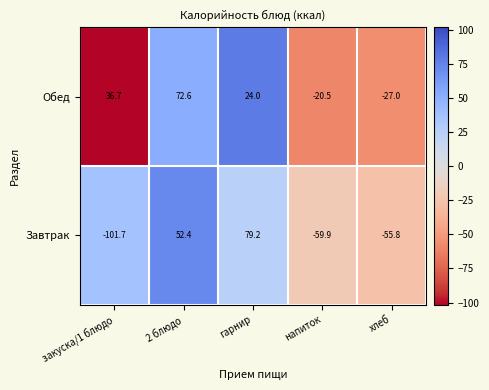

Where does the Завтрак series first go above -55?

2 блюдо